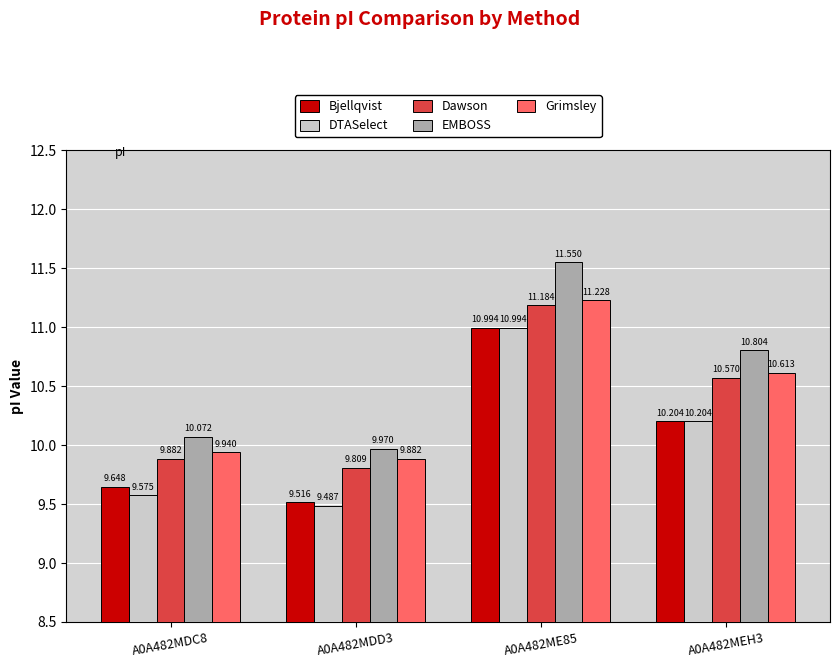

How many data points in DTASelect are less than 10?

2